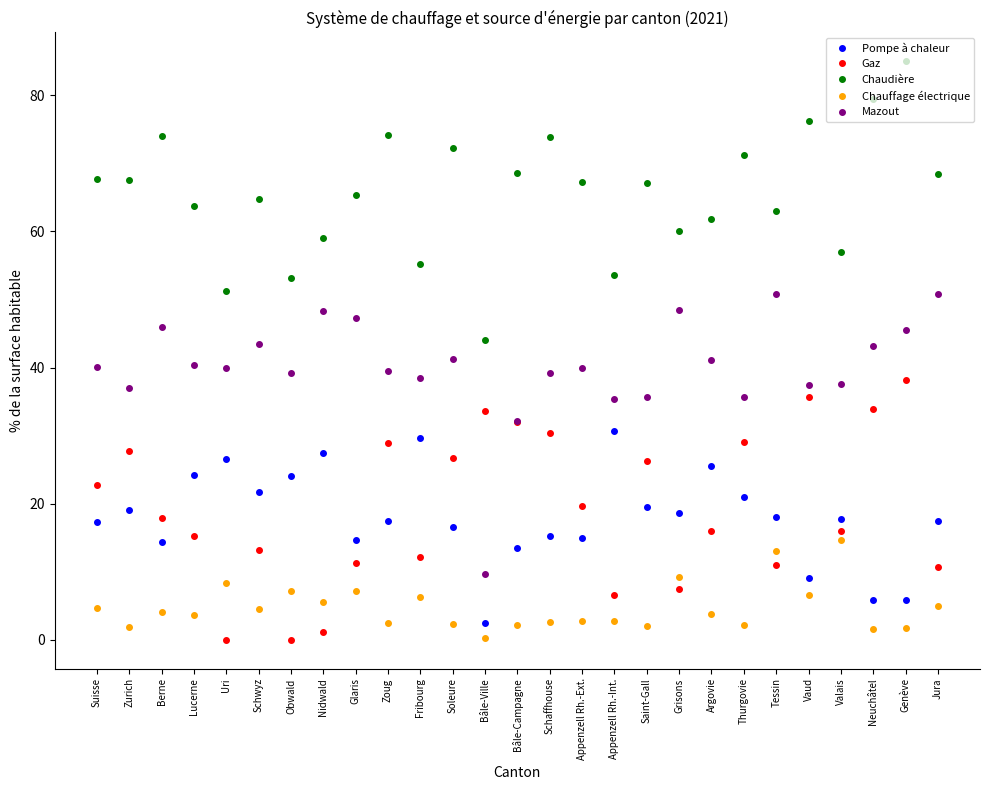

Is it true that Pompe à chaleur equals 27.4 at Nidwald?

True